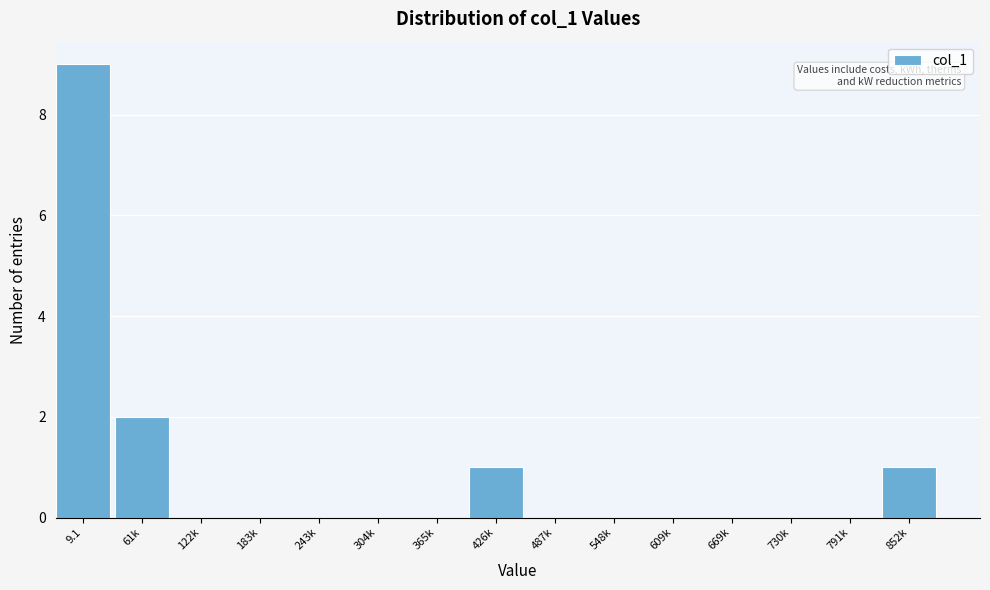

Reading left to right, transcribe all the data shown in this chart.

9.1=9	61k=2	122k=0	183k=0	243k=0	304k=0	365k=0	426k=1	487k=0	548k=0	609k=0	669k=0	730k=0	791k=0	852k=1